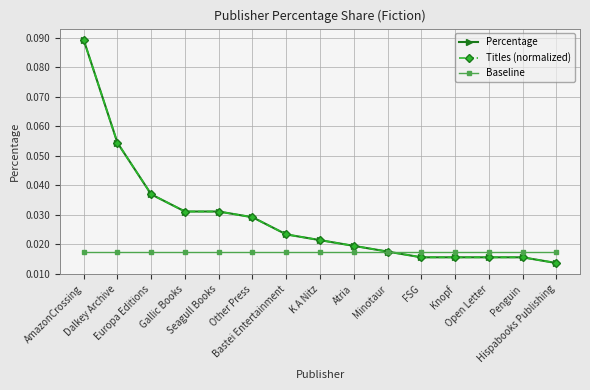

Is this an area chart (filled region under the line)?

No